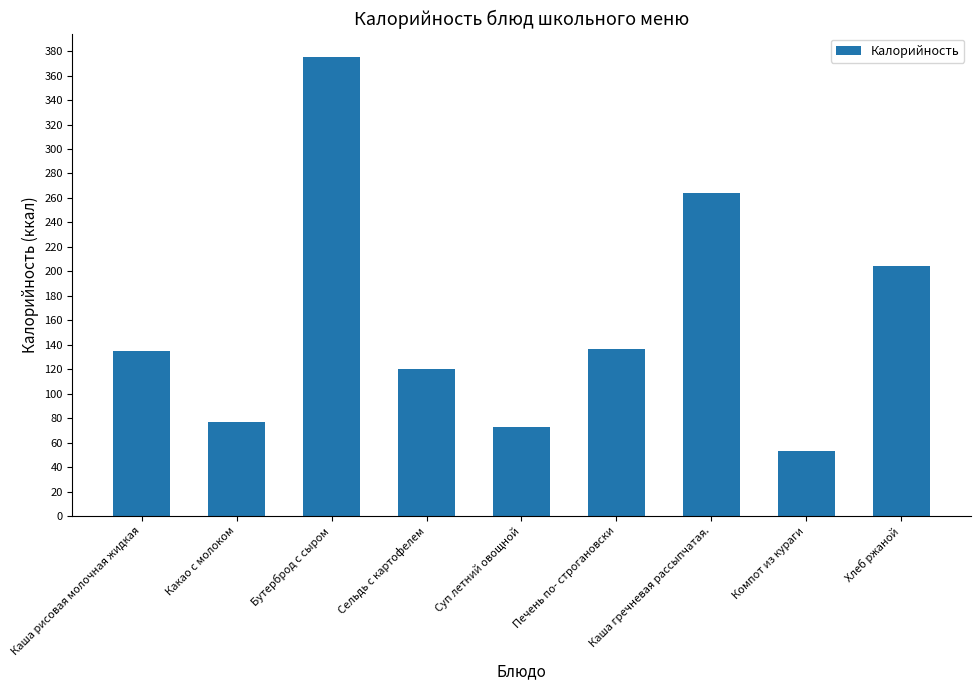

How many data points are less than 135?

4